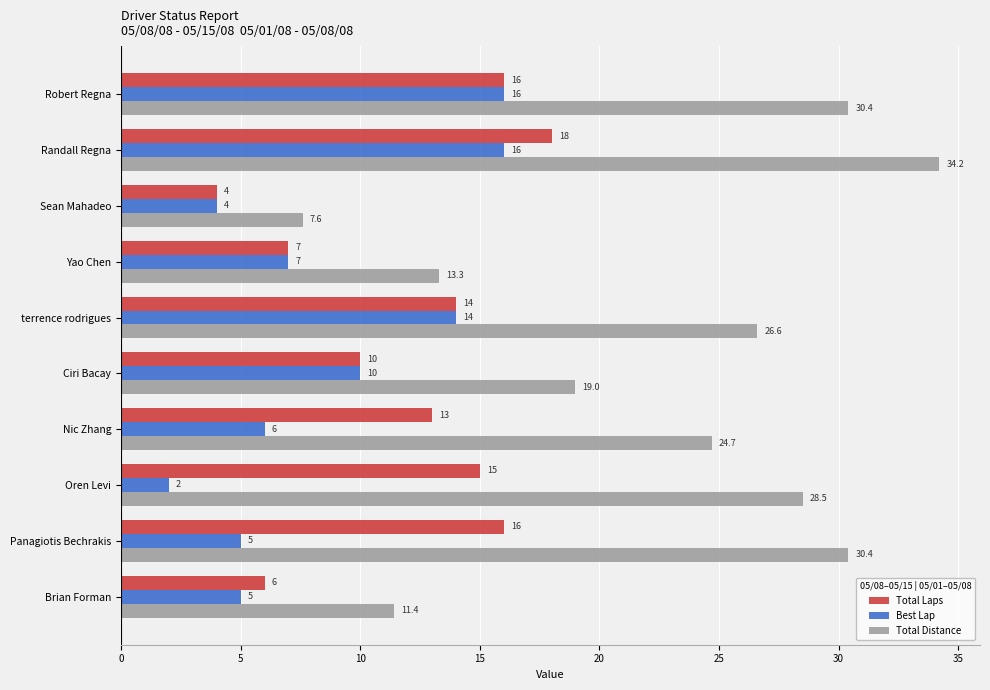

True or false: Best Lap has a value of 5.0 at Panagiotis Bechrakis.

True